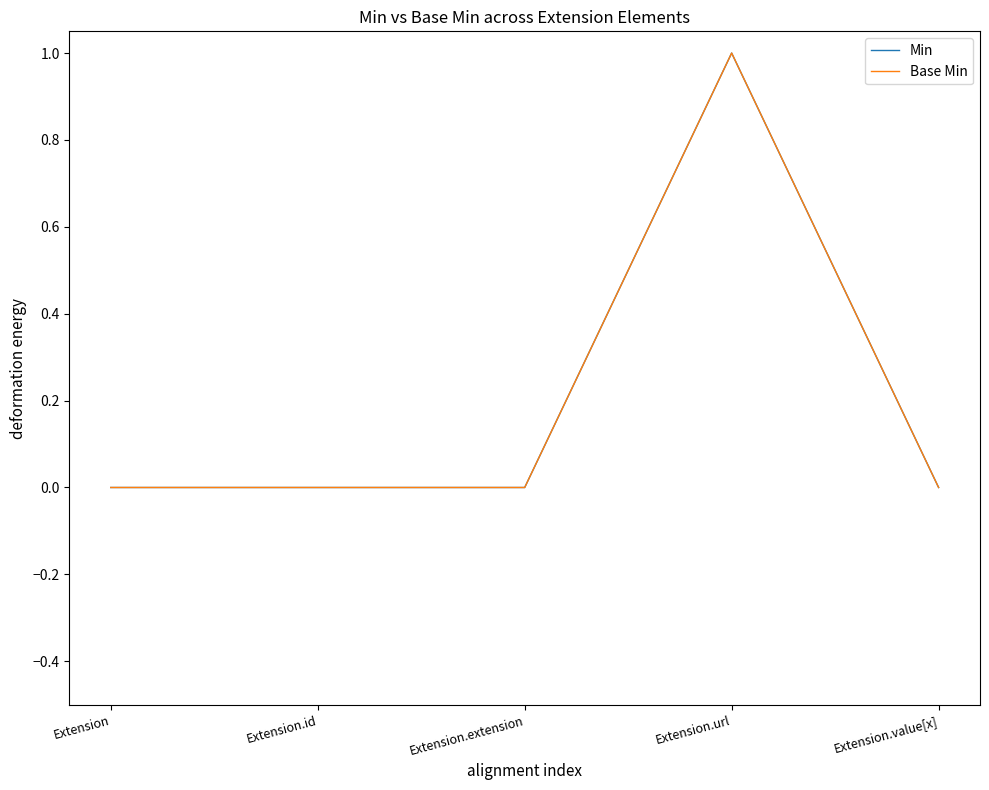

List the labels in order of Min value, largest first.

Extension.url, Extension, Extension.id, Extension.extension, Extension.value[x]